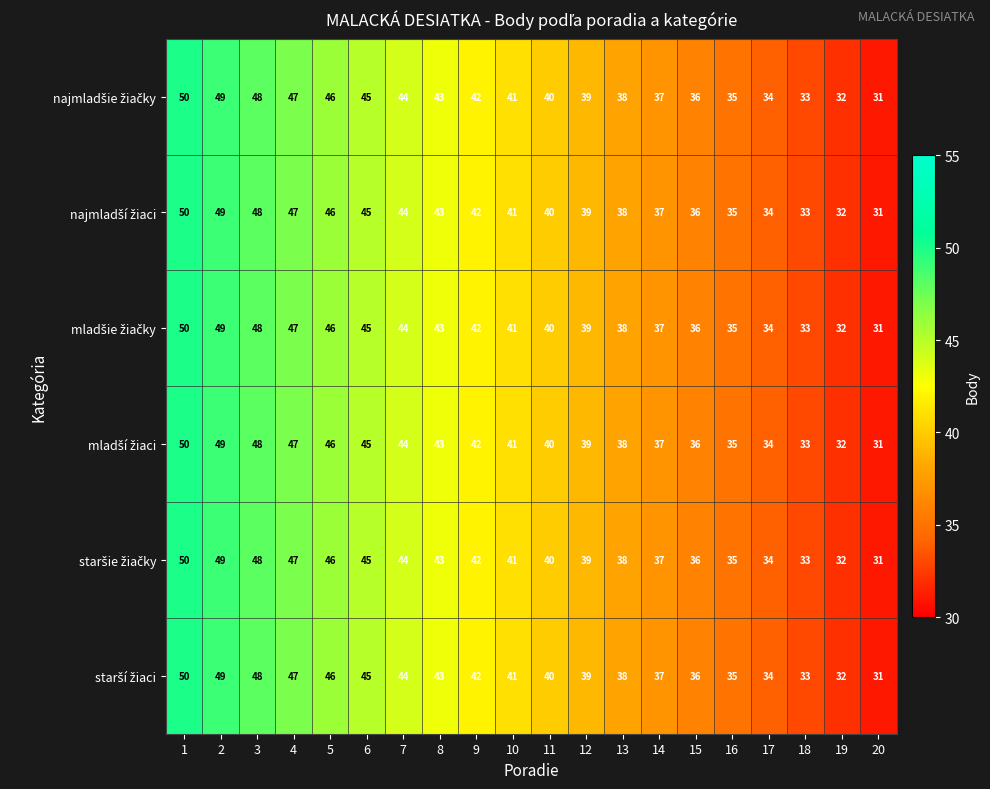

Which category has the lowest value across all series?

20